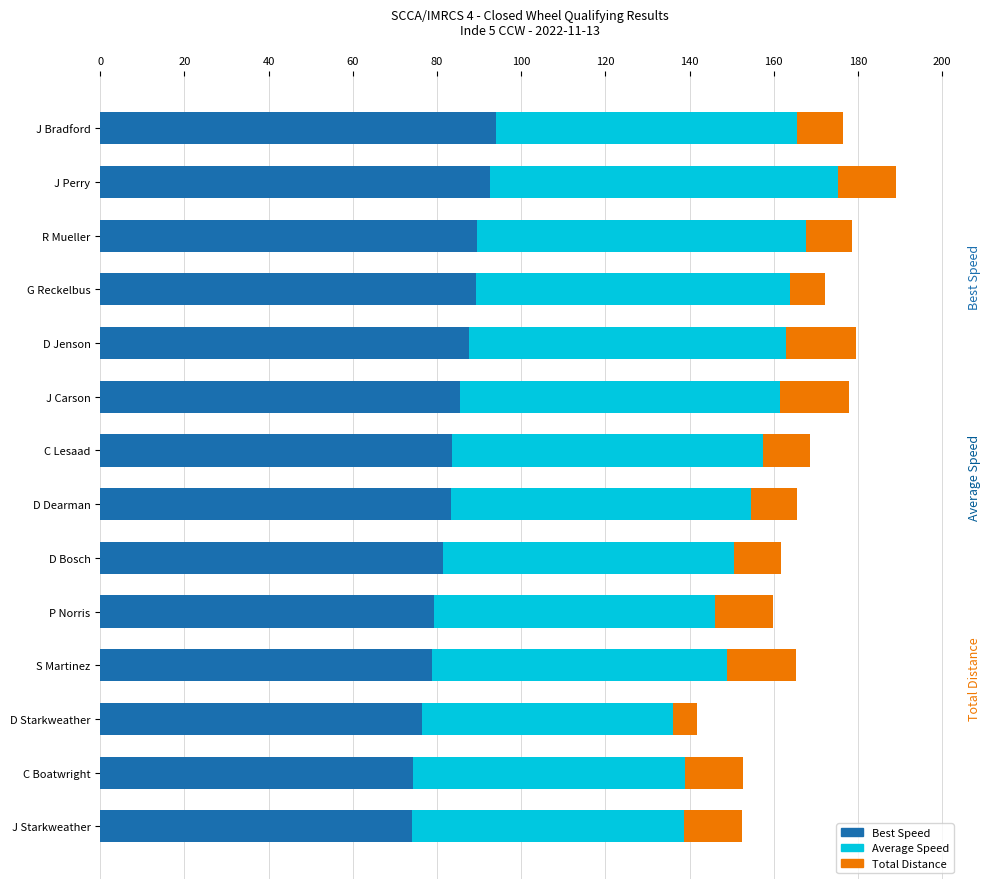

What is the total value across all series at D Starkweather?

141.7